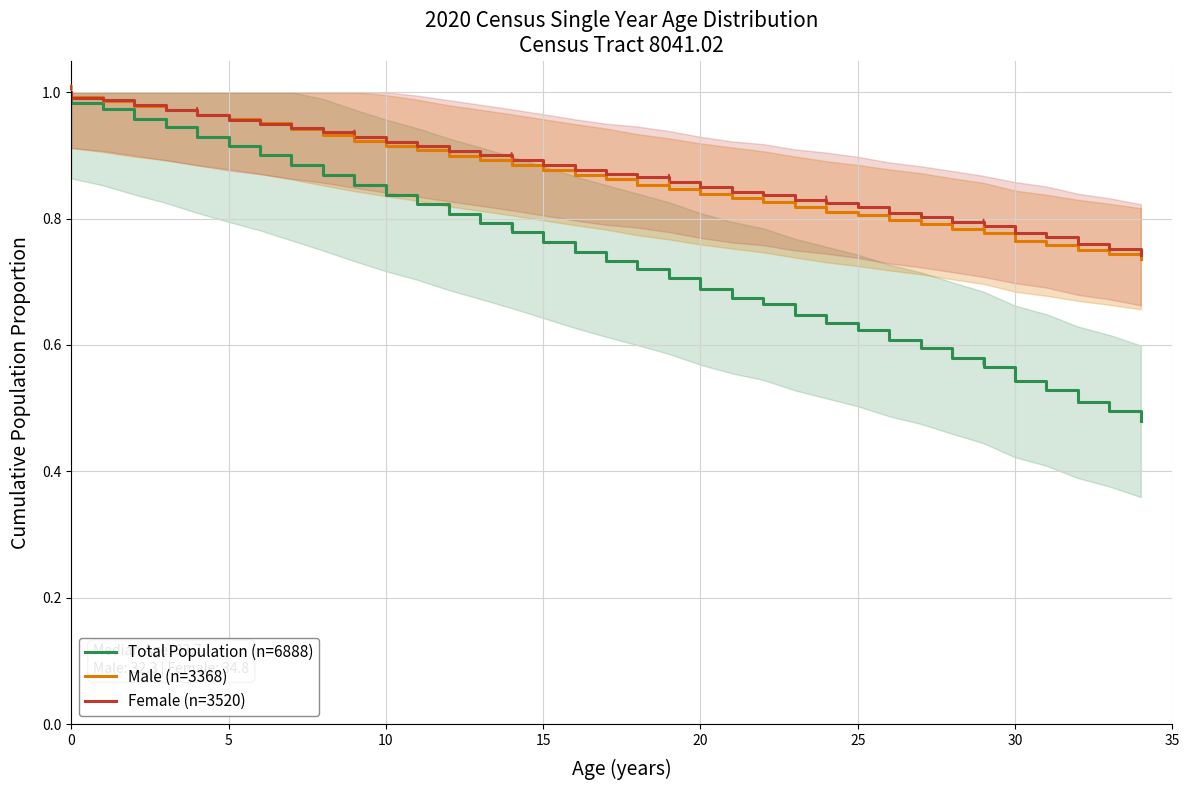

True or false: Total Population (n=6888) and Male (n=3368) cross at least once.

False